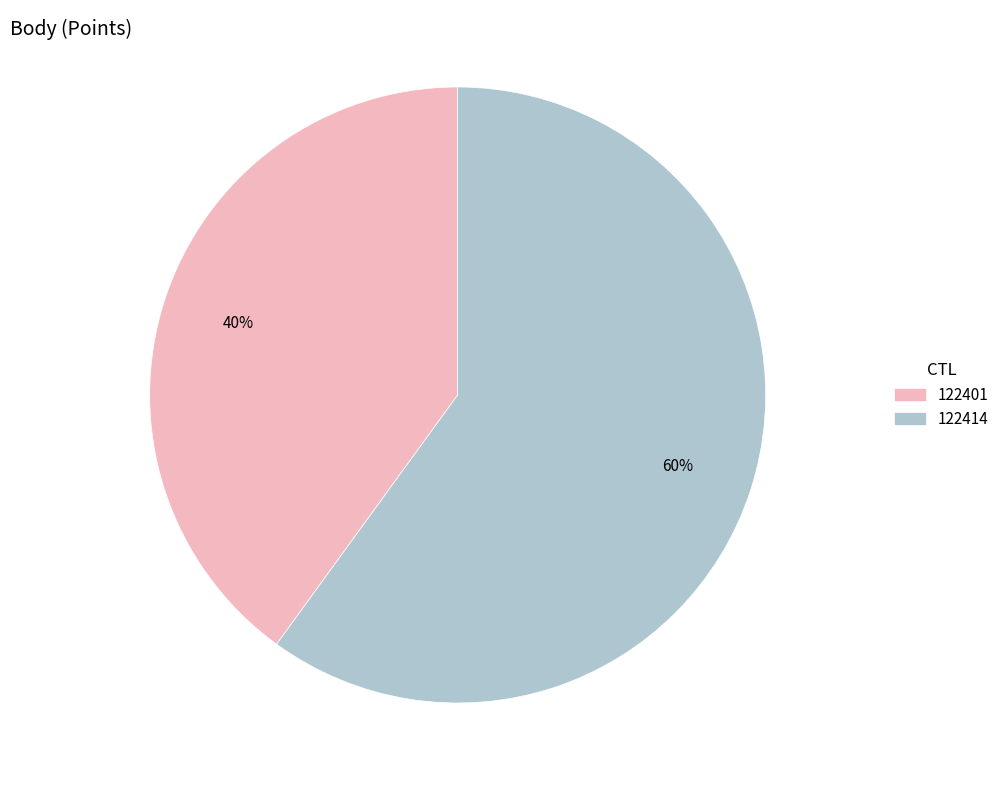

Between 122414 and 122401, which is larger?

122414